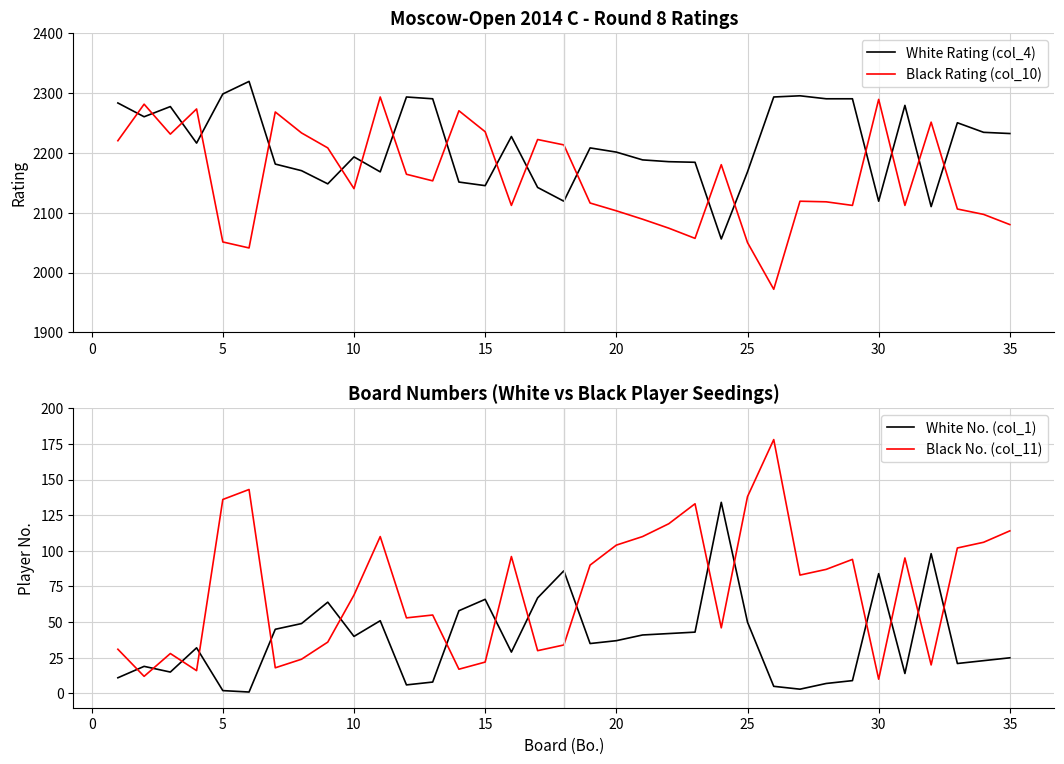

True or false: White Rating (col_4) and Black Rating (col_10) cross at least once.

True